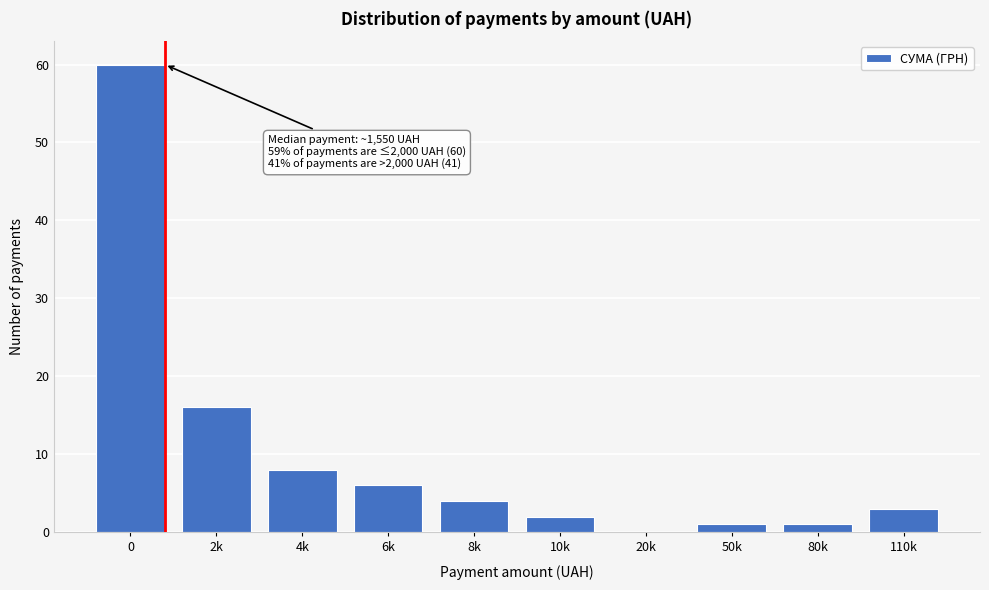

Reading right to left, extract all data points from this chart.

110k=3	80k=1	50k=1	20k=0	10k=2	8k=4	6k=6	4k=8	2k=16	0=60